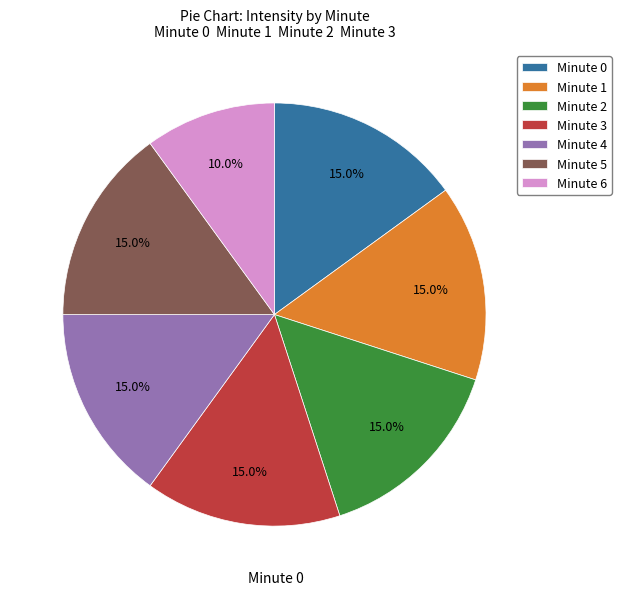

Which slice is the smallest?

Minute 6